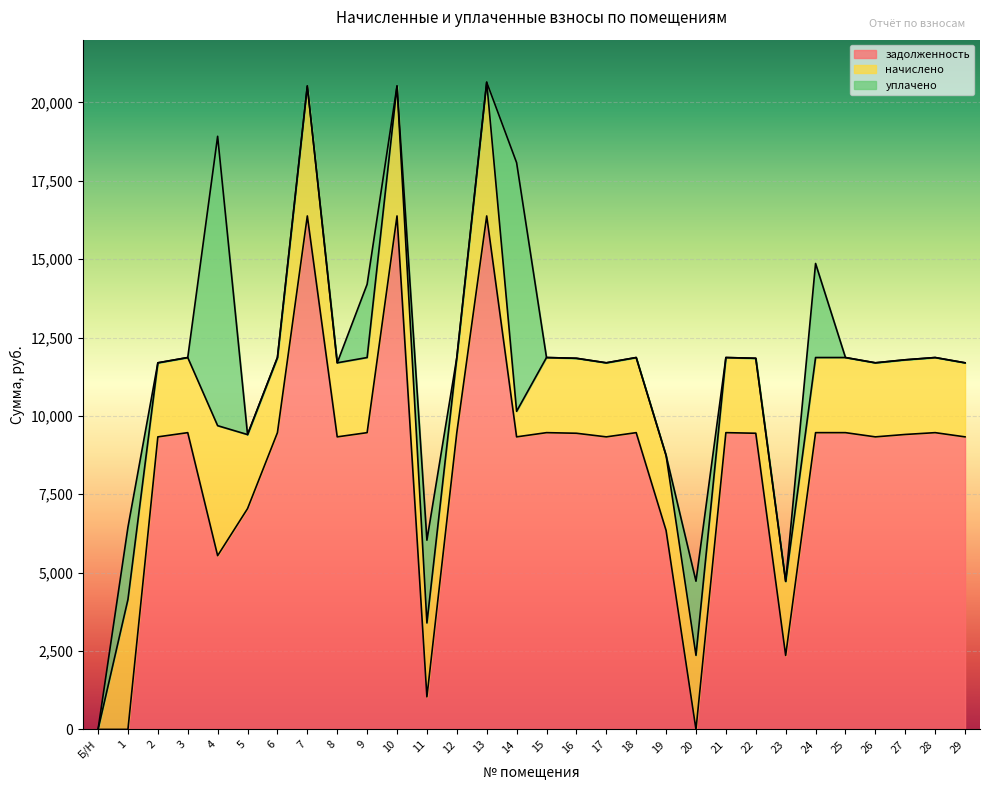

What is the label of the 16th point from the right?

14